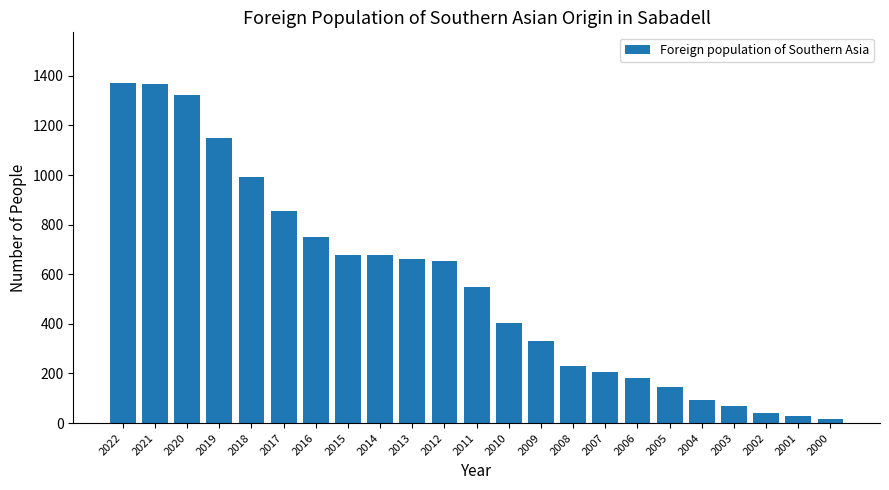

What is the sum of the values at 2014 and 2019?

1827